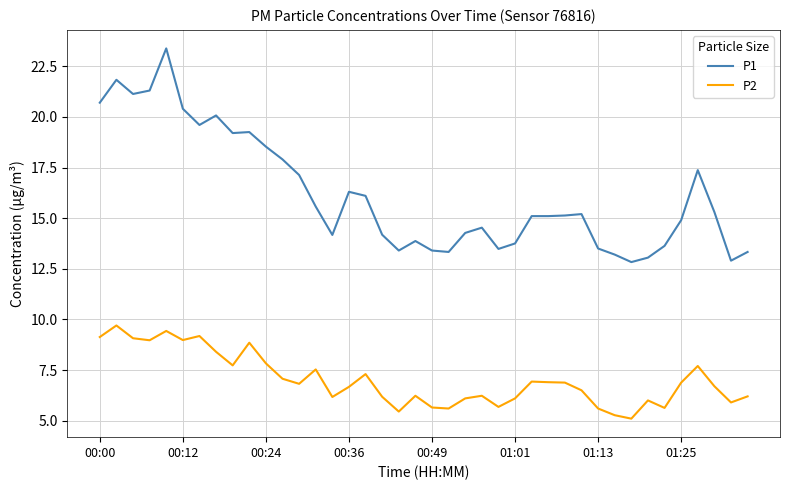

How many distinct data groups are displayed?

2